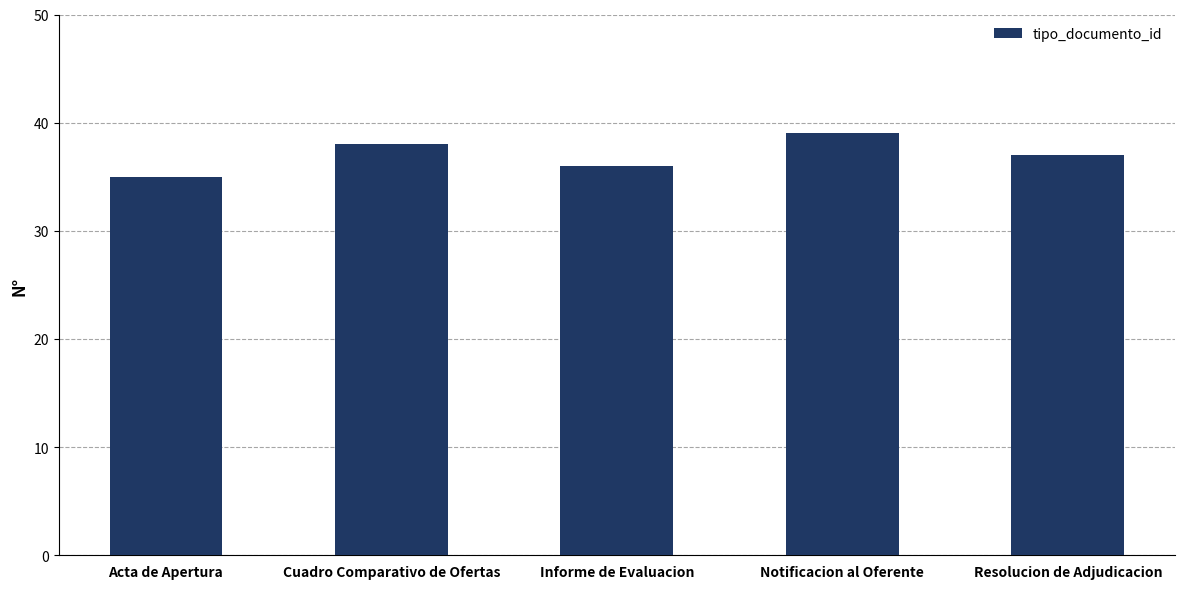

What is the approximate value at Acta de Apertura?

35